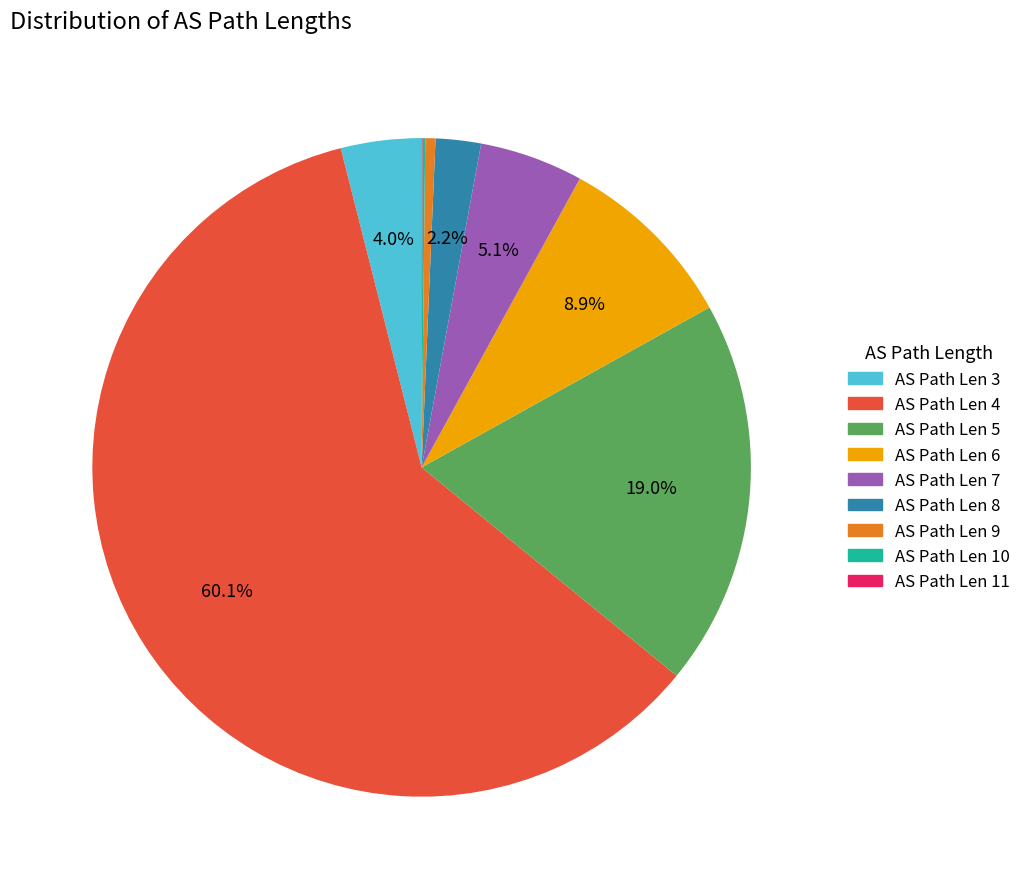

Is there any slice that represents more than half of the pie?

Yes